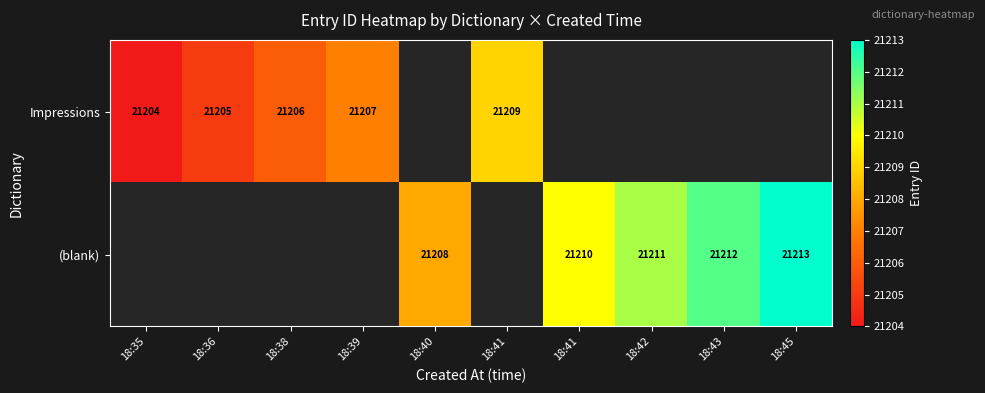

What is the minimum value for Impressions?

21204.0